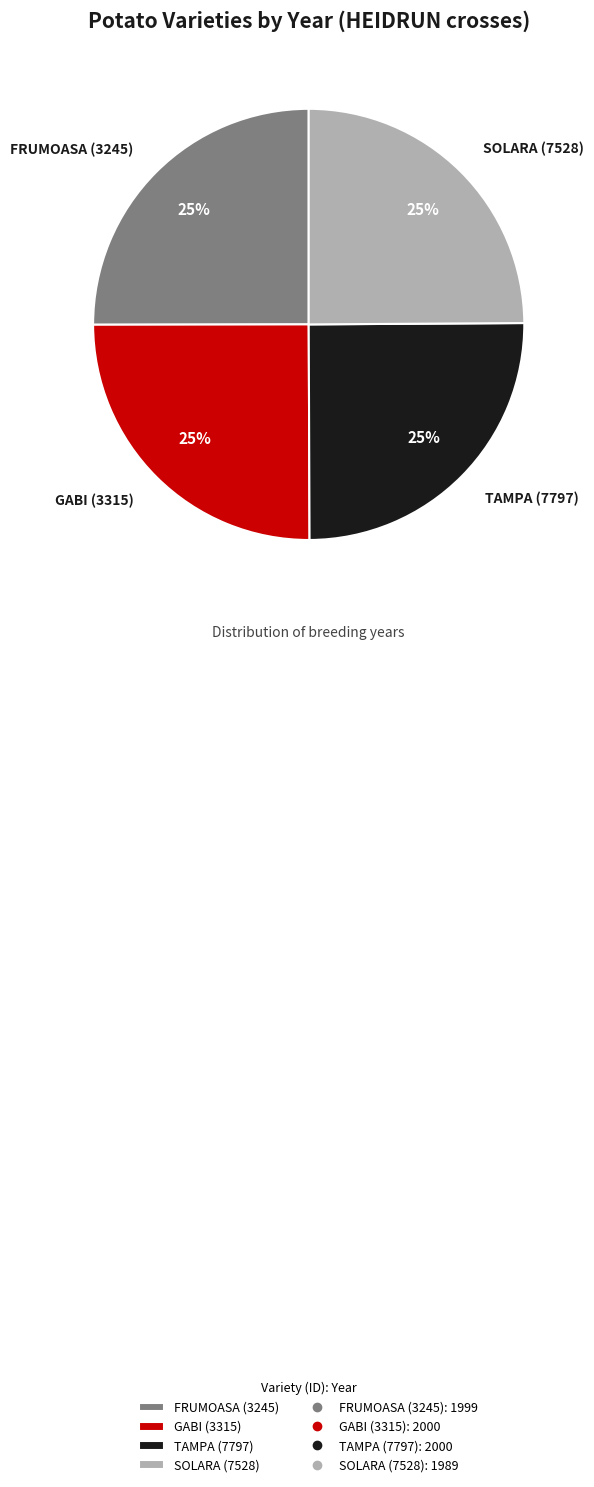

To the nearest percent, what portion does SOLARA (7528) represent?

25%